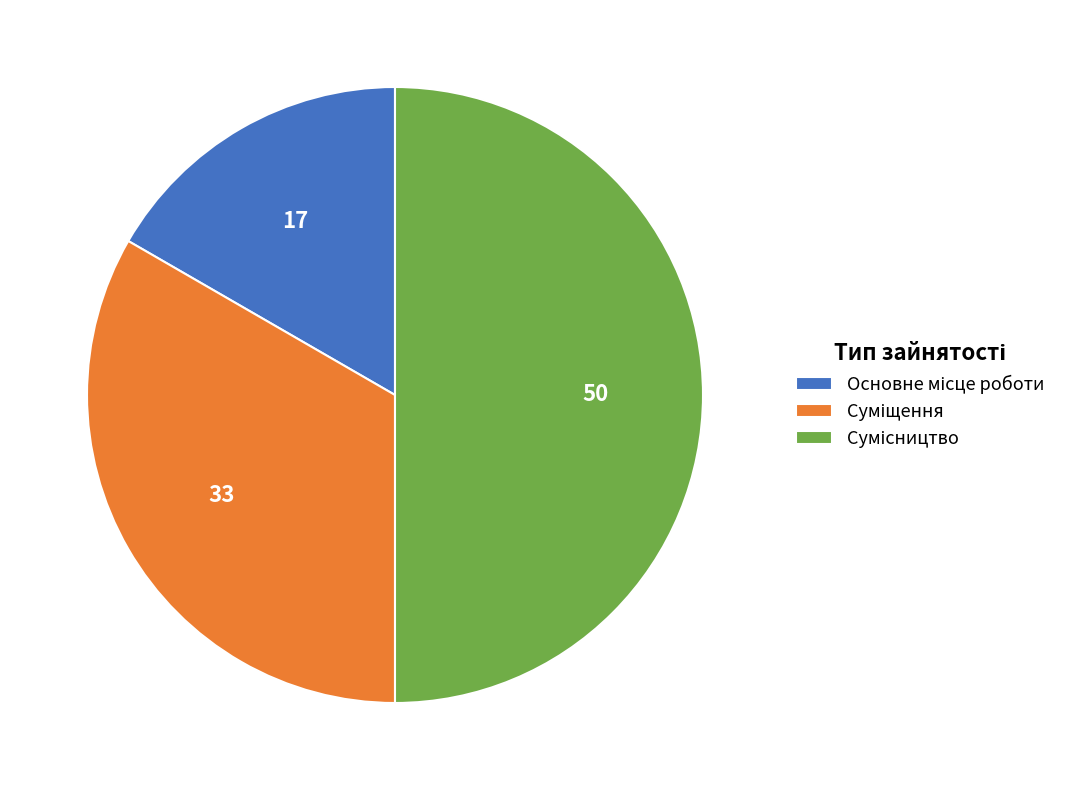

To the nearest percent, what portion does Сумісництво represent?

50%